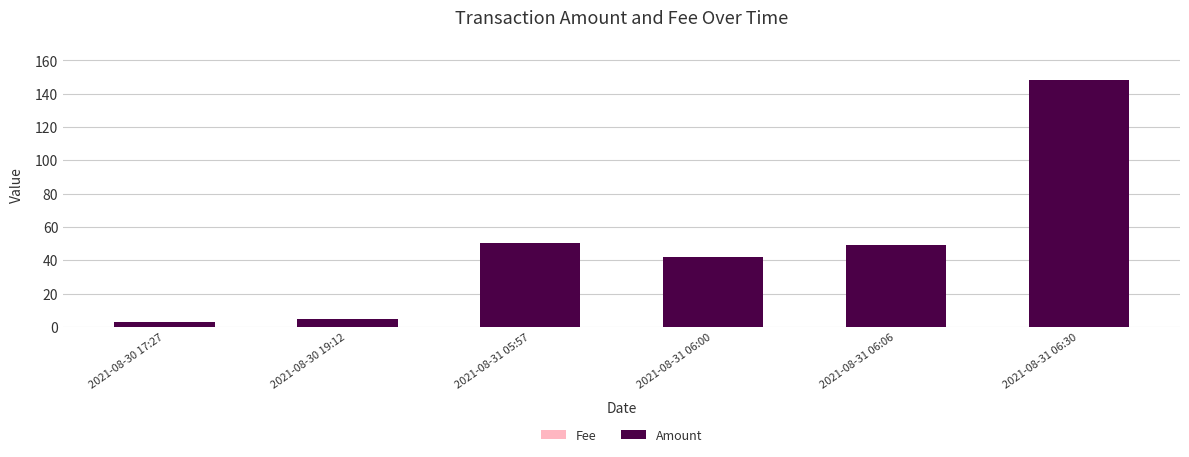

Count the number of data series in this chart.

2